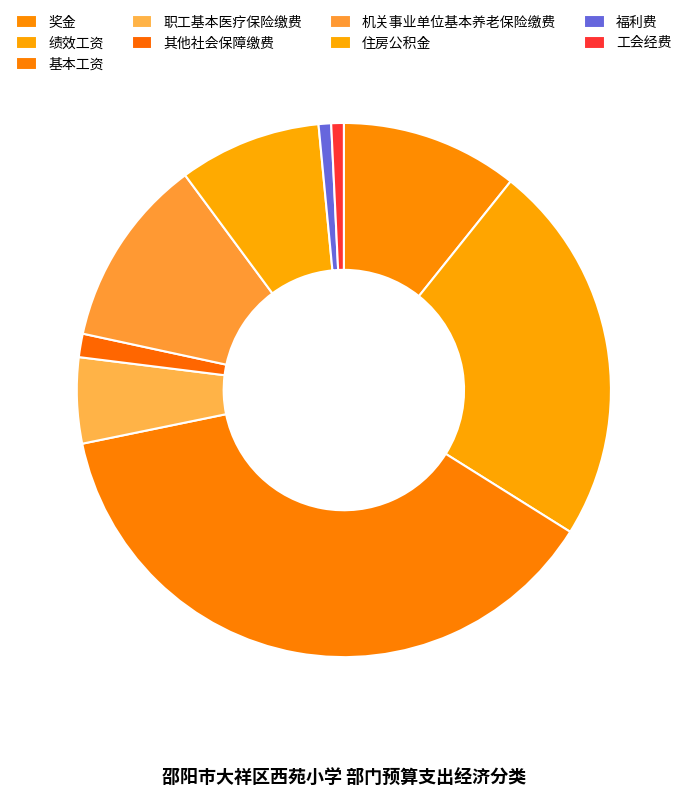

What is the total percentage of 福利费 and 其他社会保障缴费?

2.2%